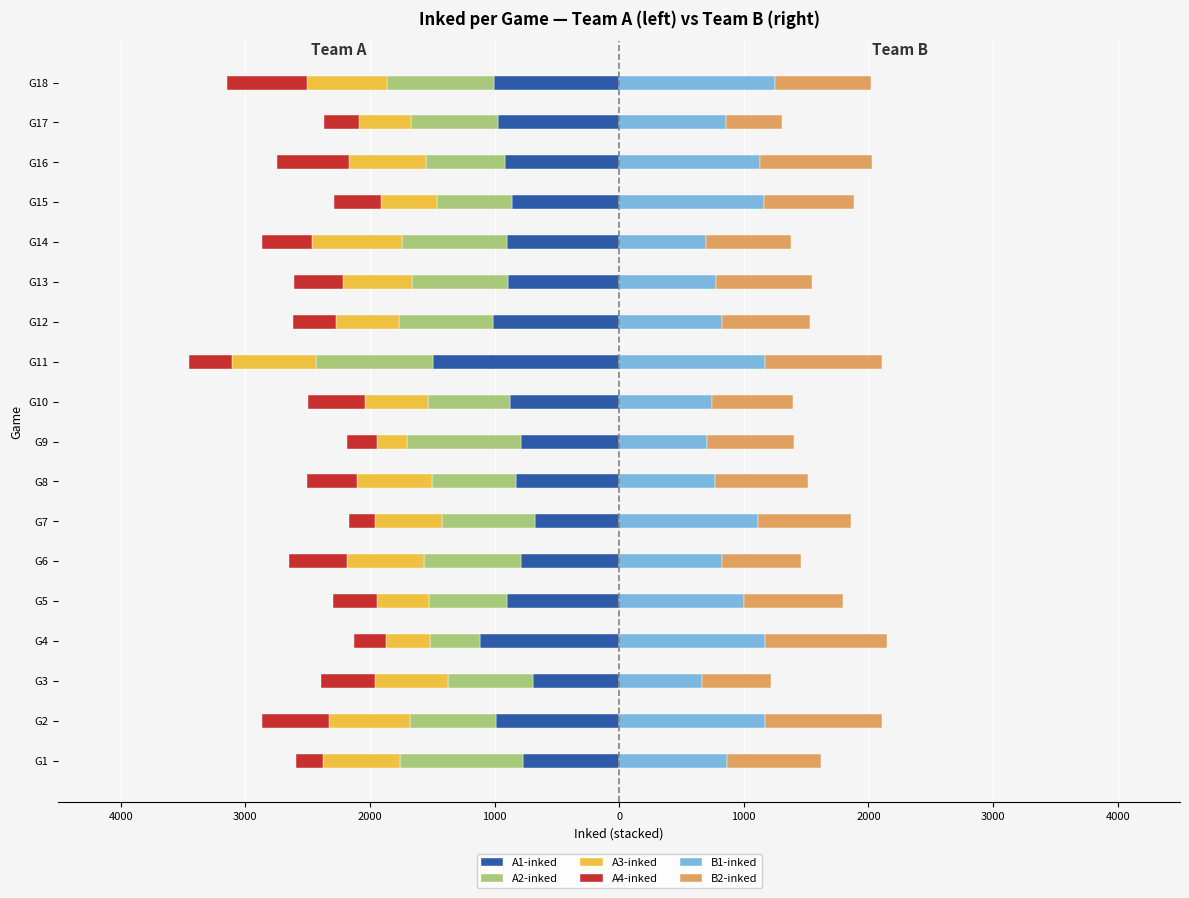

The value of A4-inked at G9 is -360. True or false?

False